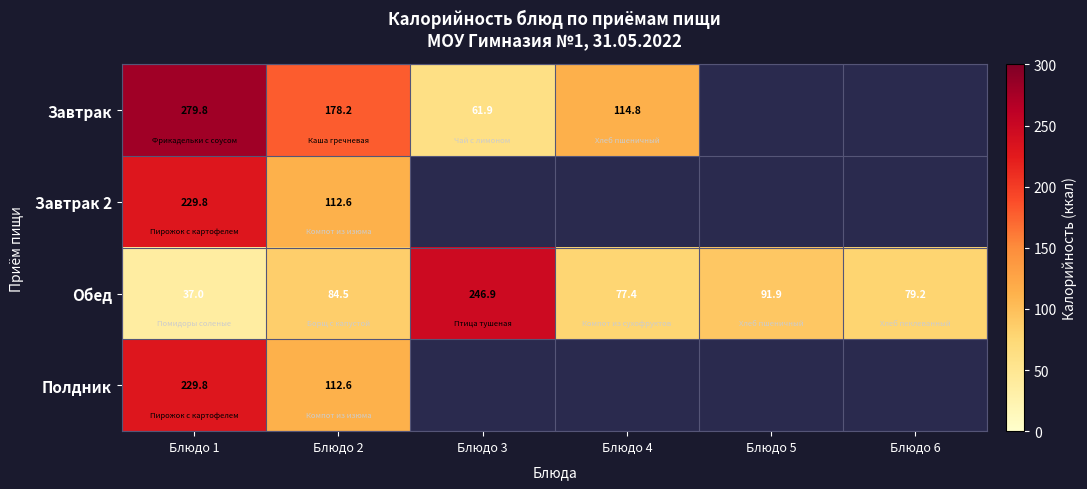

At which category is the sum across all series the highest?

Блюдо 1